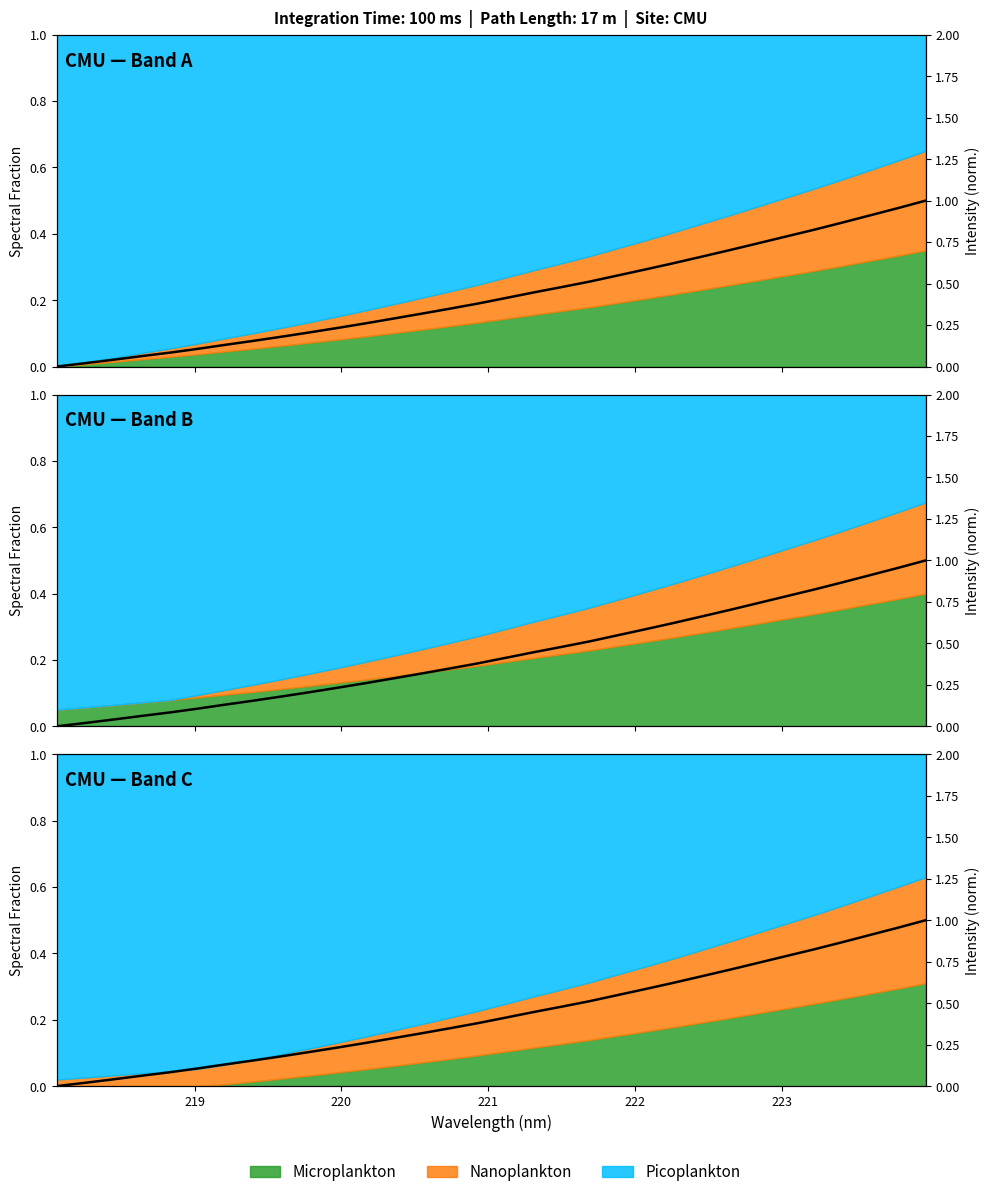

What is the average value?

0.4